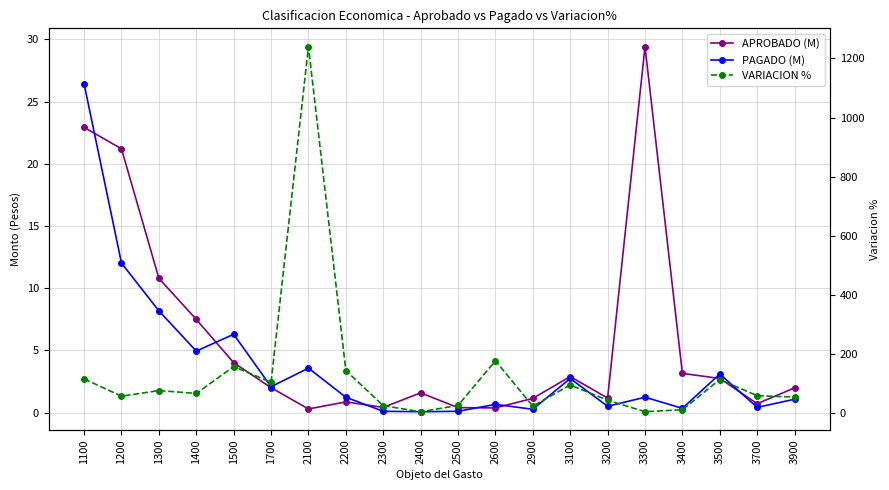

How many lines are shown in the chart?

3